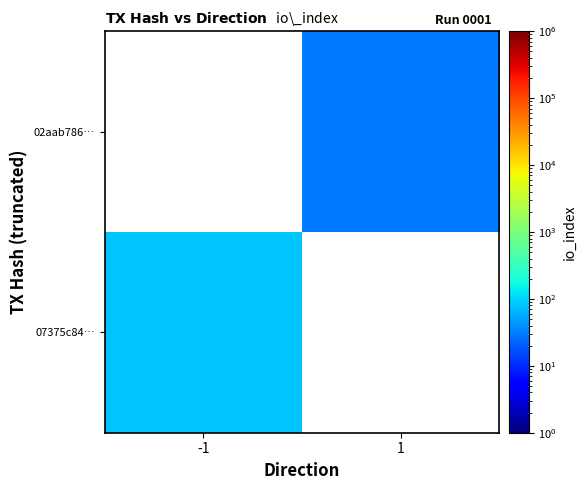

Count the number of categories in the chart.

2